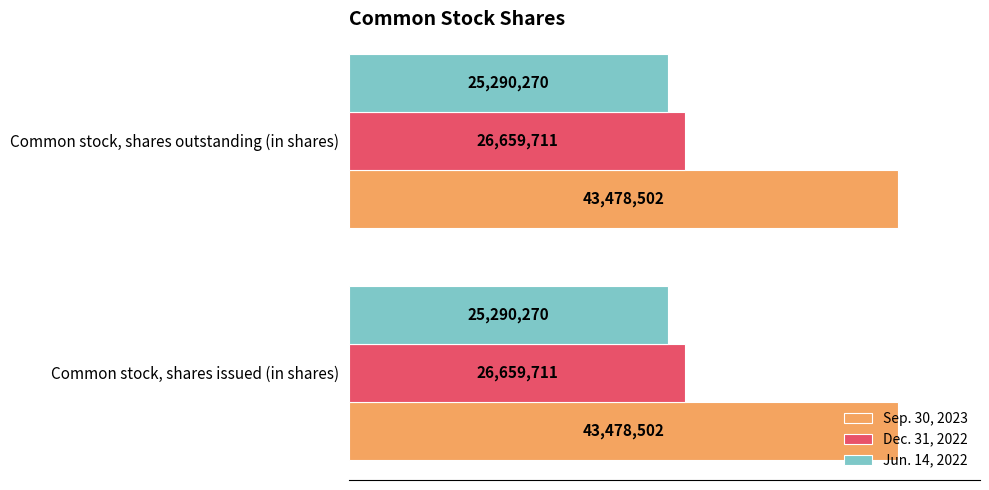

Reading left to right, extract all data points from this chart.

Sep. 30, 2023: Common stock, shares issued (in shares)=43478502	Common stock, shares outstanding (in shares)=43478502
Dec. 31, 2022: Common stock, shares issued (in shares)=26659711	Common stock, shares outstanding (in shares)=26659711
Jun. 14, 2022: Common stock, shares issued (in shares)=25290270	Common stock, shares outstanding (in shares)=25290270